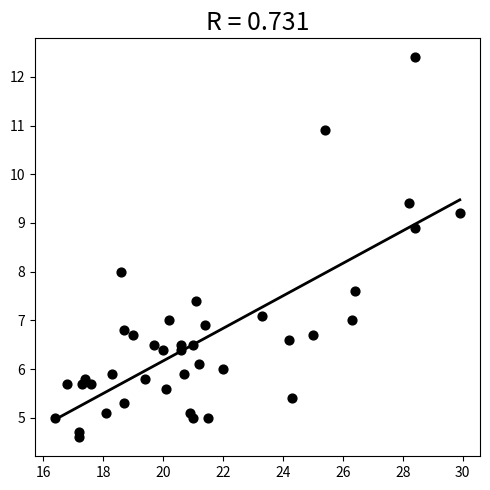

What is the range of Y values (max minus min)?

7.8